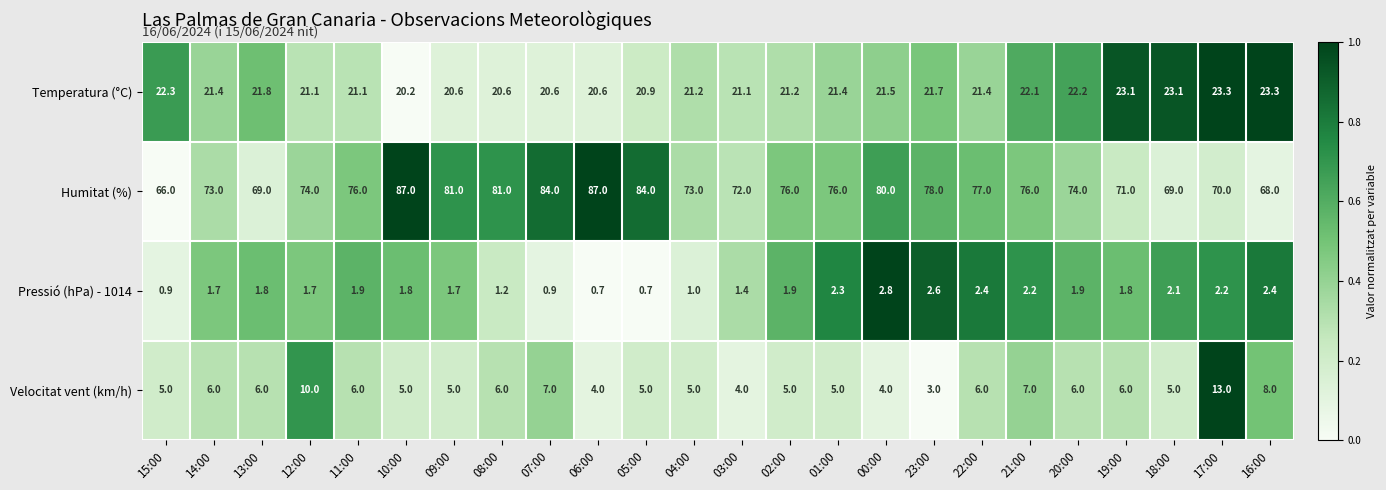

What is the difference between the highest and lowest values at 22:00?

74.6